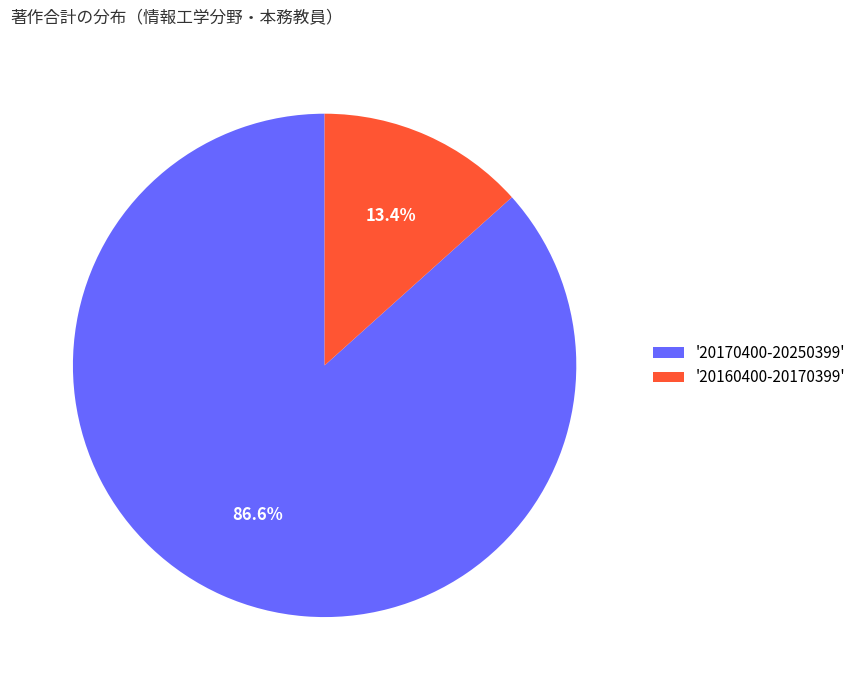

Does any single category account for the majority?

Yes